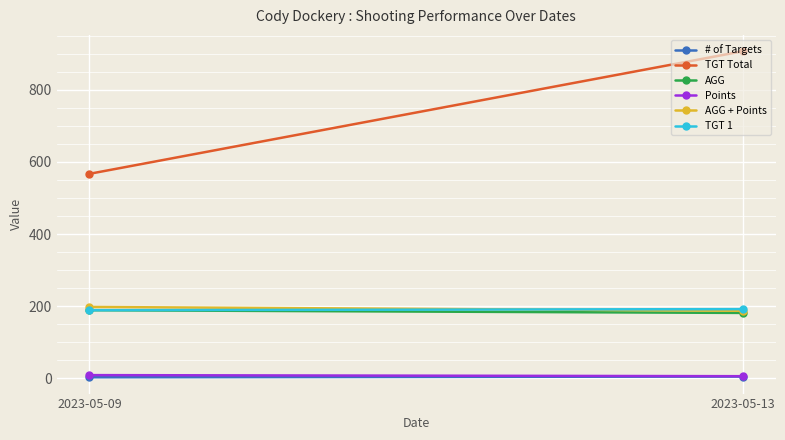

What is the sum of the Points values at 2023-05-09 and 2023-05-13?

15.0